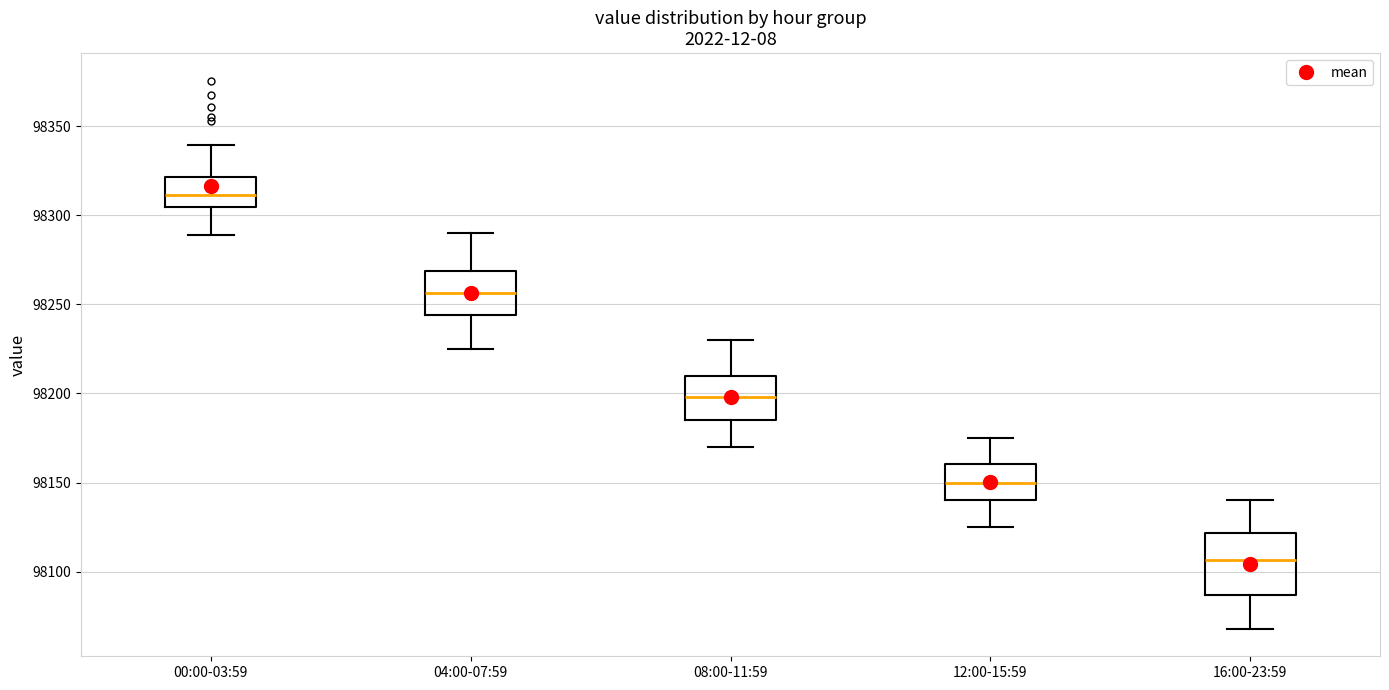

Reading left to right, read every box against the y-axis: the position of its median line, the range the box covers, and the ends of its whiskers. The values are not printed on the chart, so give them approximately, as read against the axis.

00:00-03:59: median 98310, box 98305 to 98320, whiskers 98290 to 98340
04:00-07:59: median 98255, box 98245 to 98270, whiskers 98225 to 98290
08:00-11:59: median 98200, box 98185 to 98210, whiskers 98170 to 98230
12:00-15:59: median 98150, box 98140 to 98160, whiskers 98125 to 98175
16:00-23:59: median 98105, box 98085 to 98120, whiskers 98070 to 98140